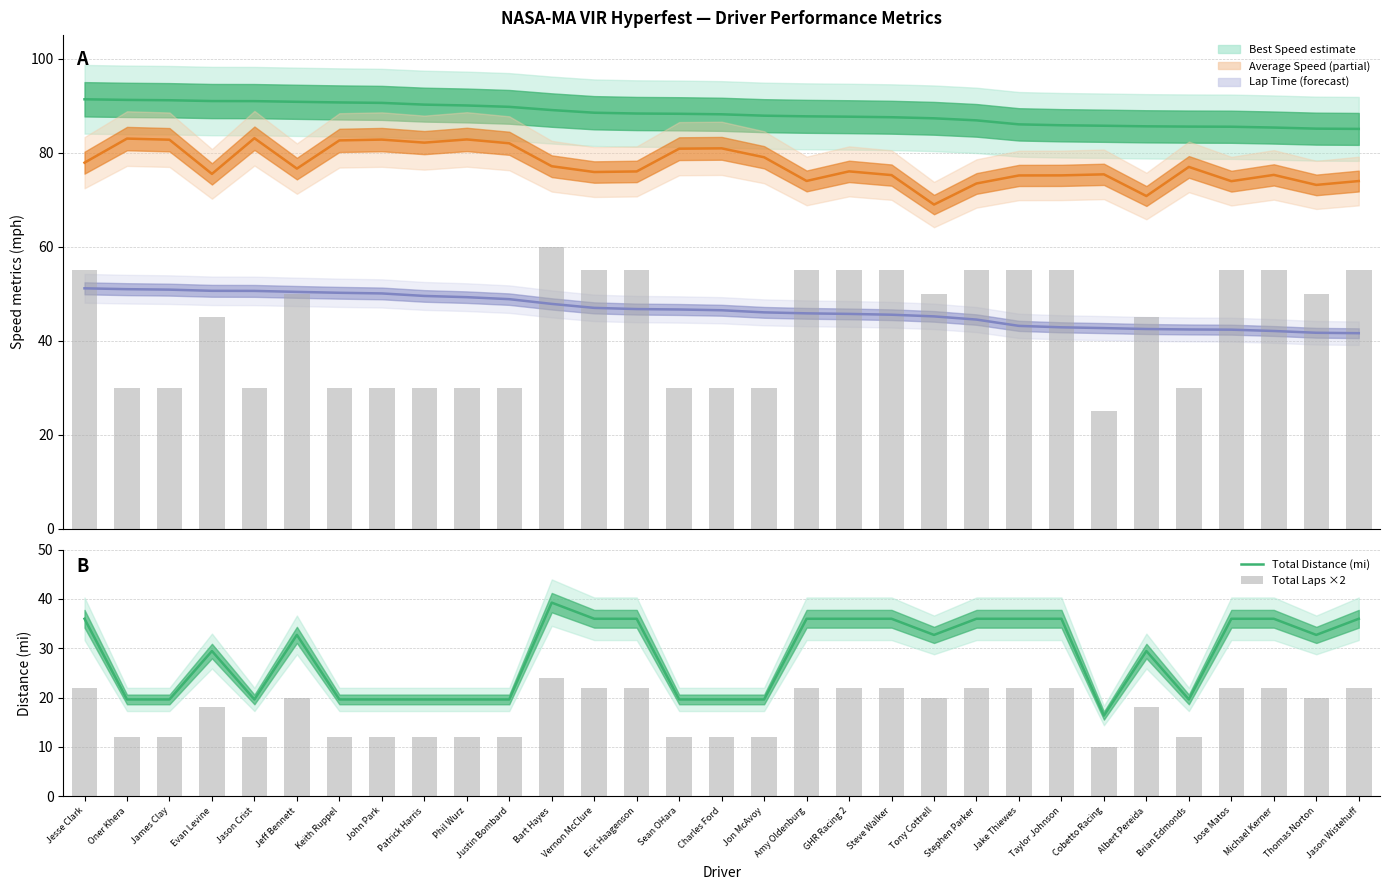

Which category has the highest value in the Lap Time (inverted) series?

Jesse Clark